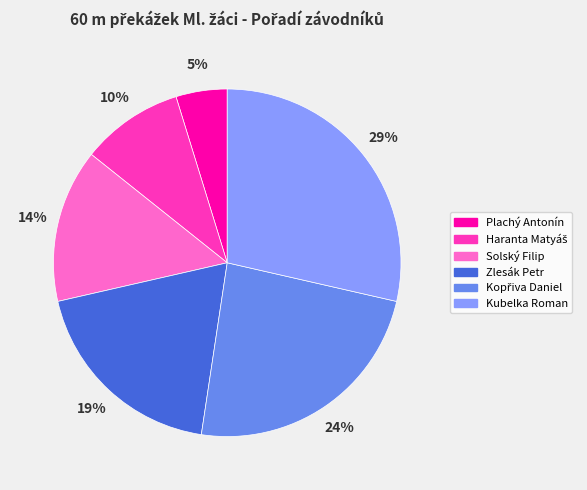

To the nearest percent, what percentage of the pie is Plachý Antonín?

5%